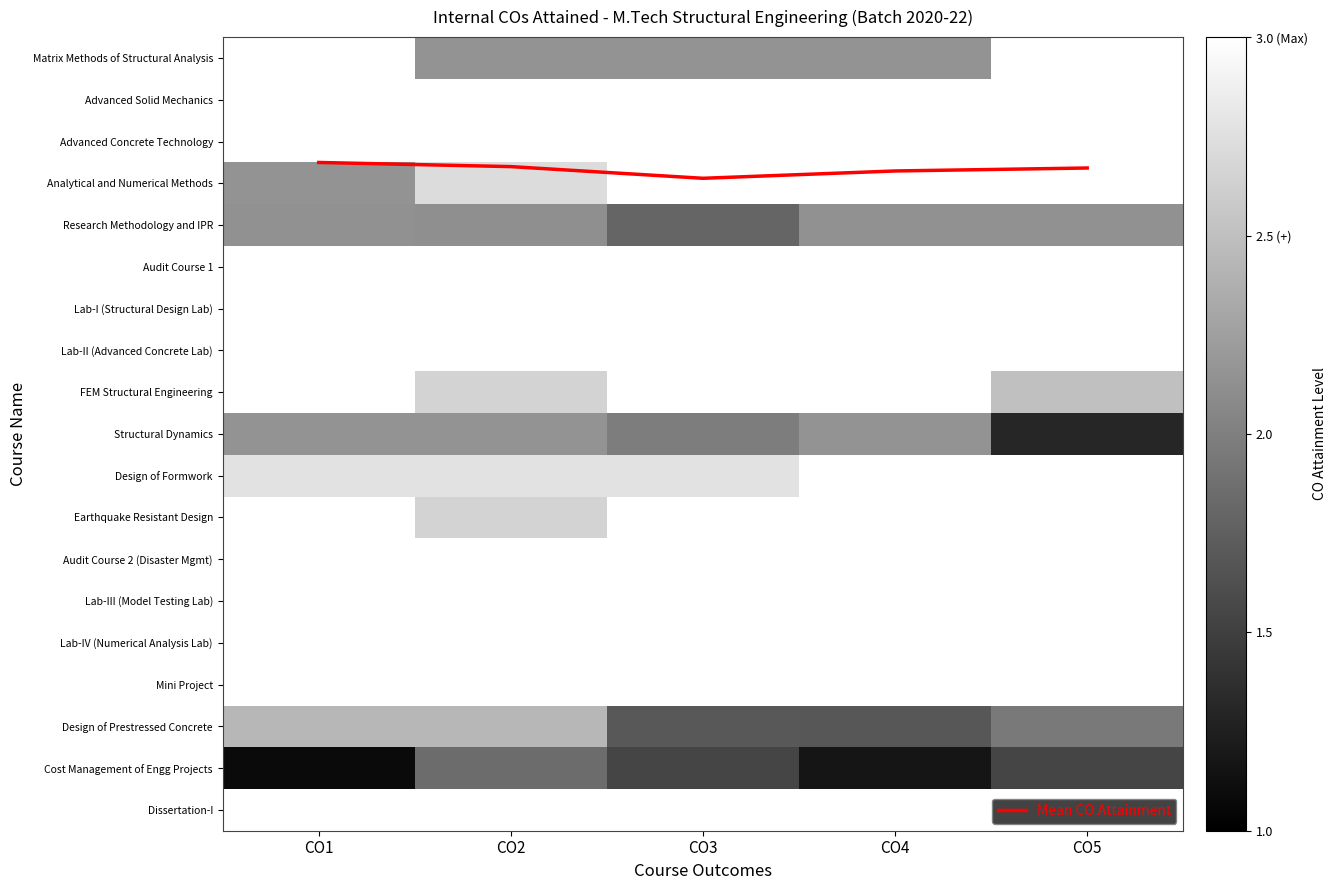

What is the total value across all series at CO2?

54.1